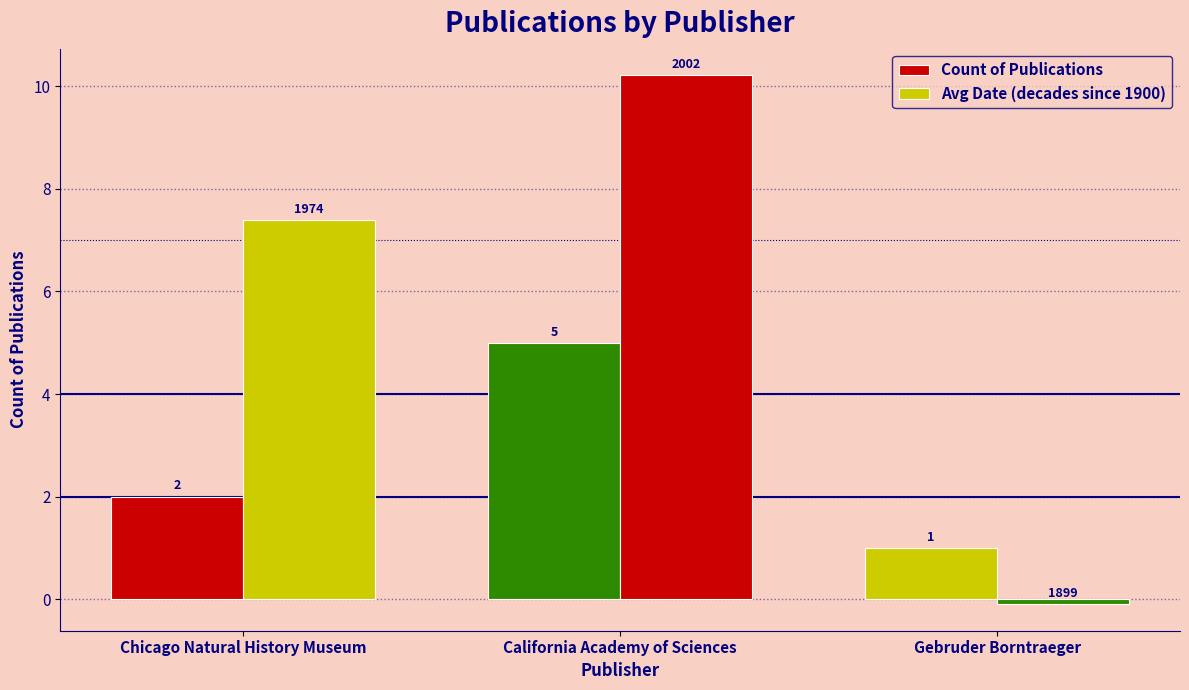

How many values in the Avg Date (decades since 1900) series are below 7?

1